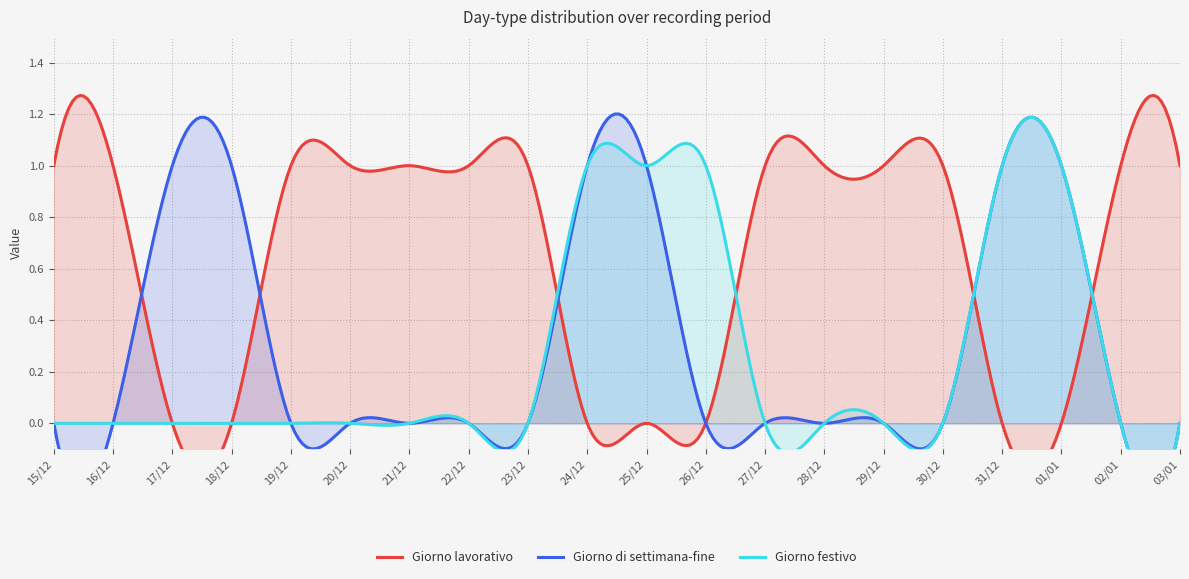

What is the difference between the highest and lowest values at 16/12?

1